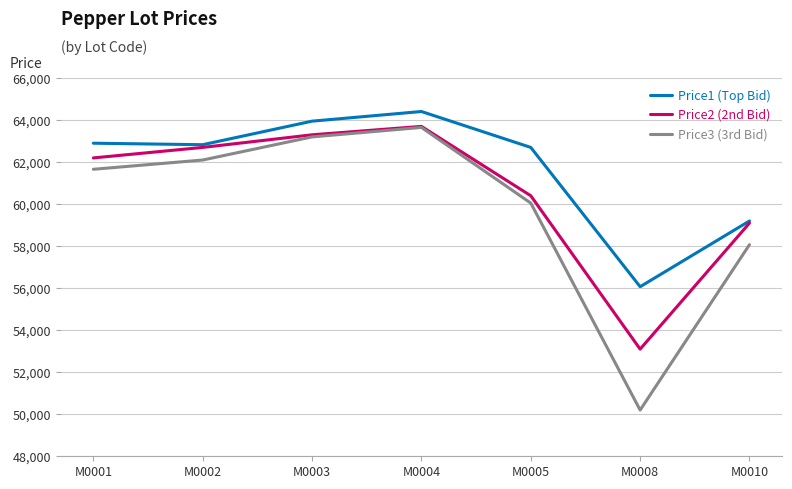

Which series has the largest total across all categories?

Price1 (Top Bid)